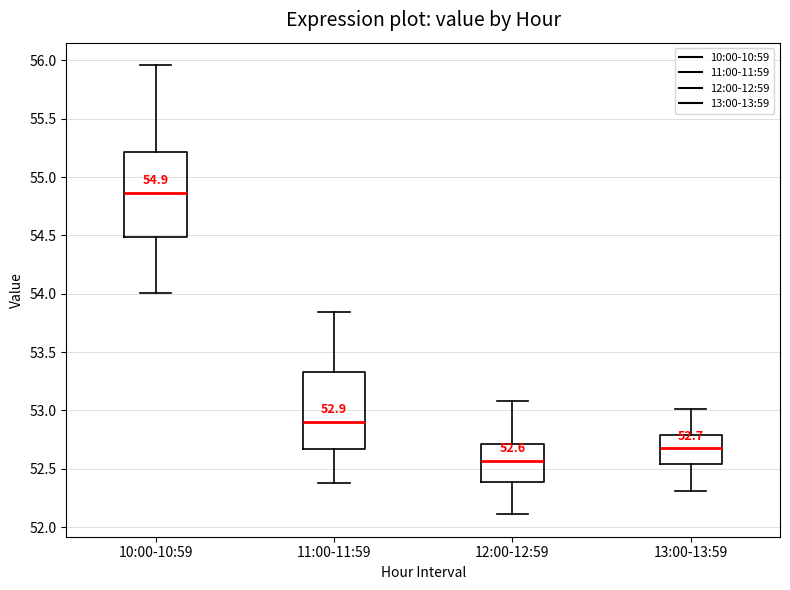

Which box's median line is the lowest?

12:00-12:59